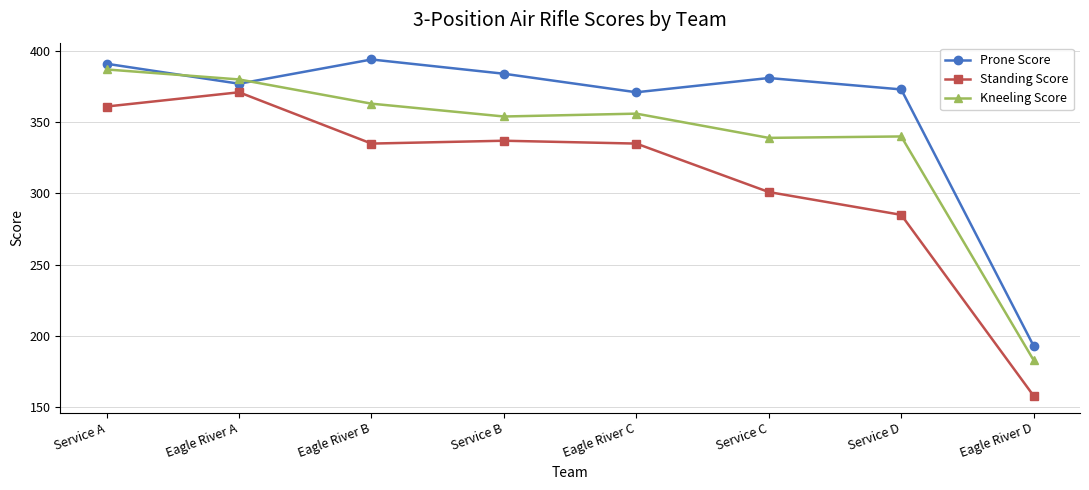

The value of Kneeling Score at Service B is 189. True or false?

False